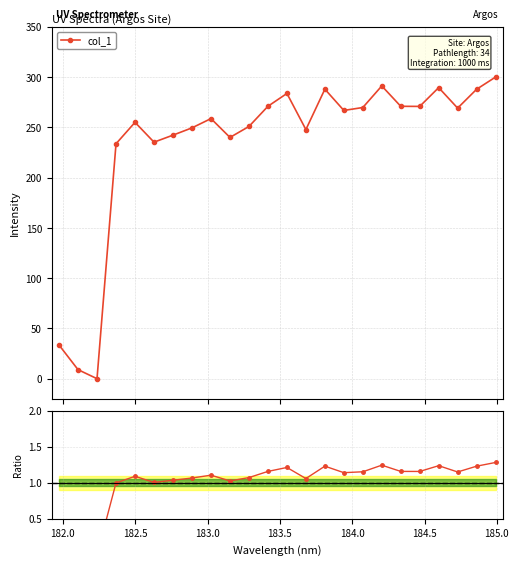

Which series has the largest total across all categories?

col_1